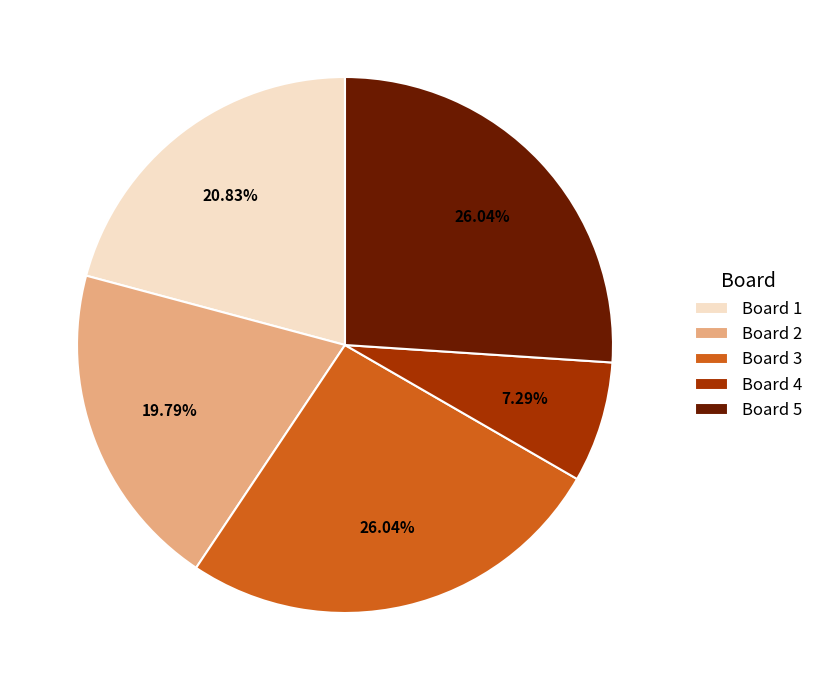

What is the smallest slice in the pie chart?

Board 4